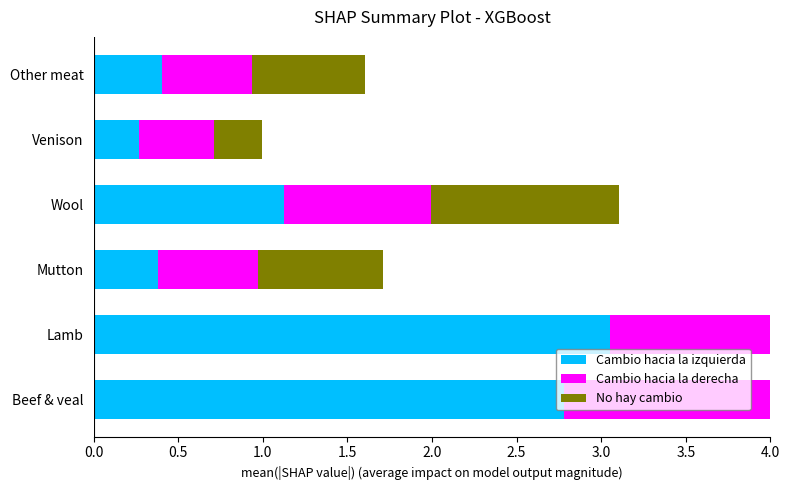

How many bars are there in each group?

3